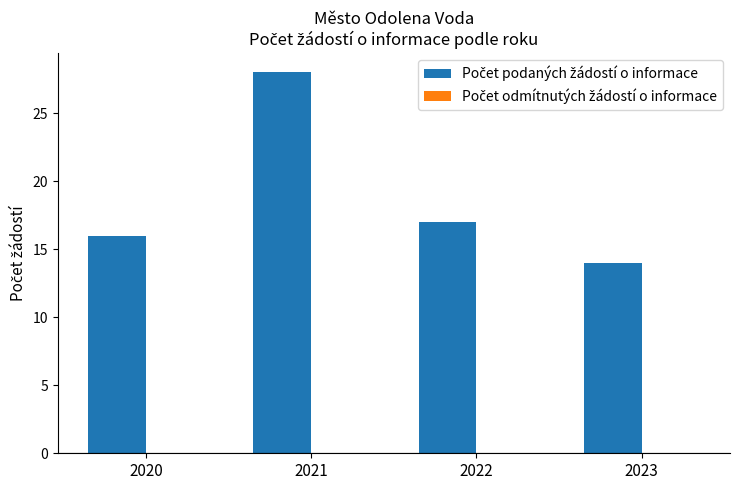

How many categories are shown in the chart?

4